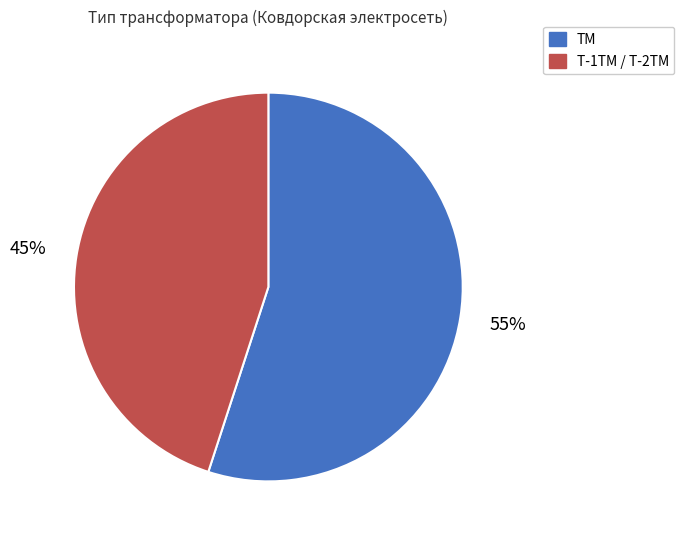

Which has a higher value, ТМ or Т-1ТМ / Т-2ТМ?

ТМ